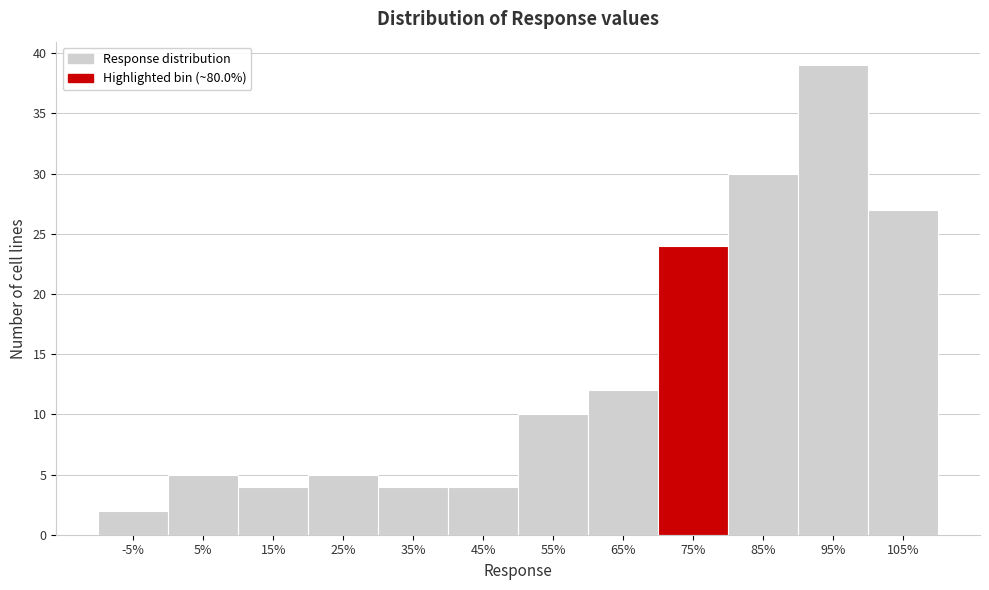

Reading left to right, list all the values displayed in this chart.

2	5	4	5	4	4	10	12	24	30	39	27